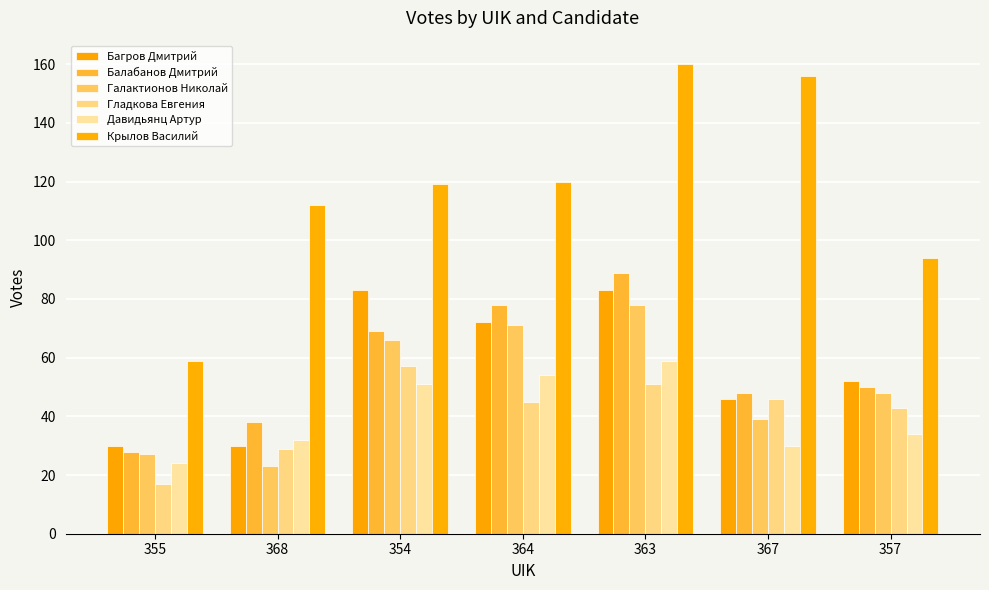

At 355, list the series in order from largest to smallest.

Крылов Василий, Багров Дмитрий, Балабанов Дмитрий, Галактионов Николай, Давидьянц Артур, Гладкова Евгения